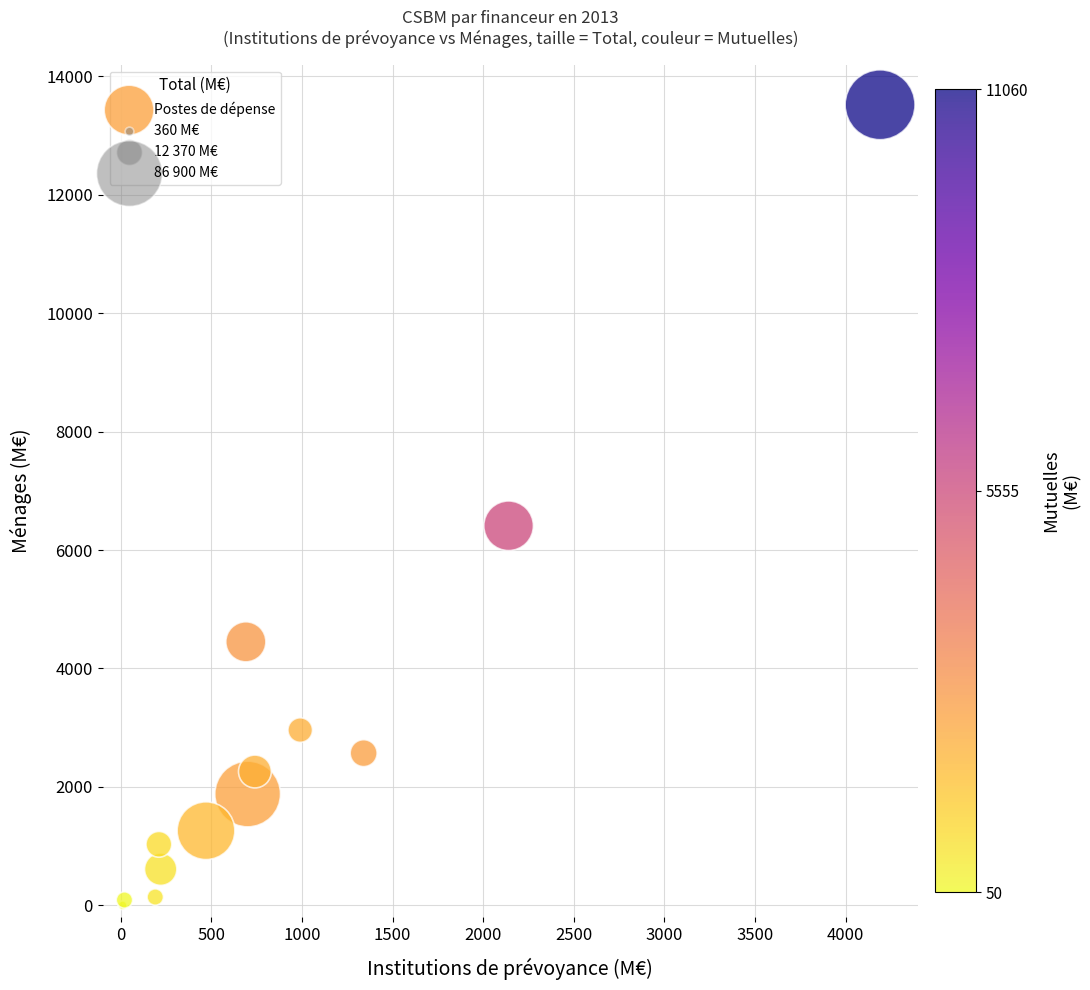

What Y value in the scatter plot is closest to 6760?

6410